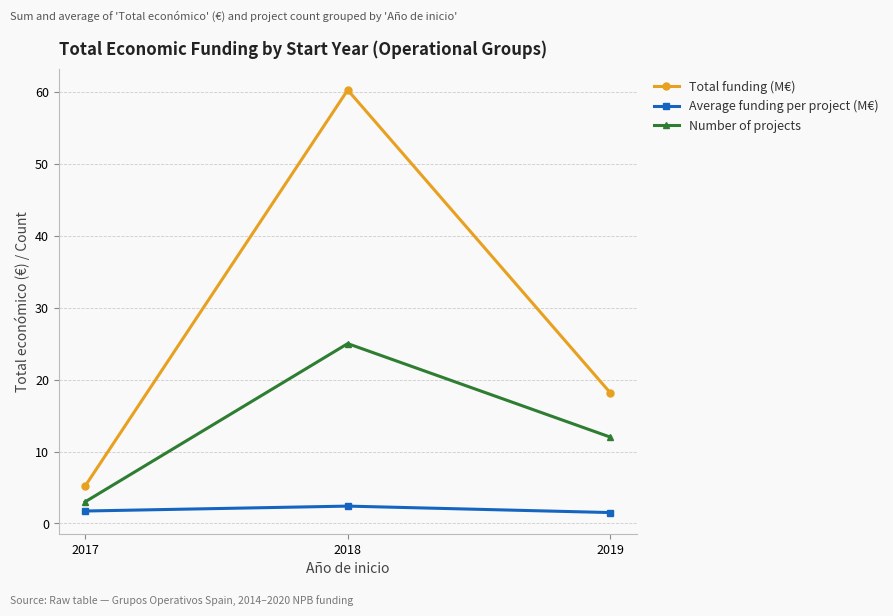

The Number of projects series shows 2.7 at 2019. True or false?

False